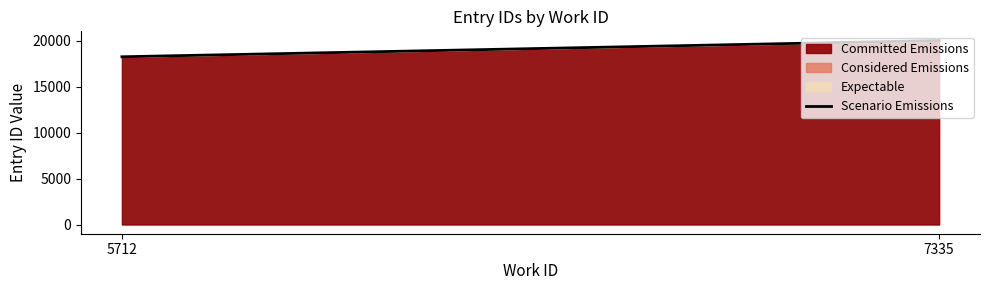

What is the value of the 1st point from the left?

18263